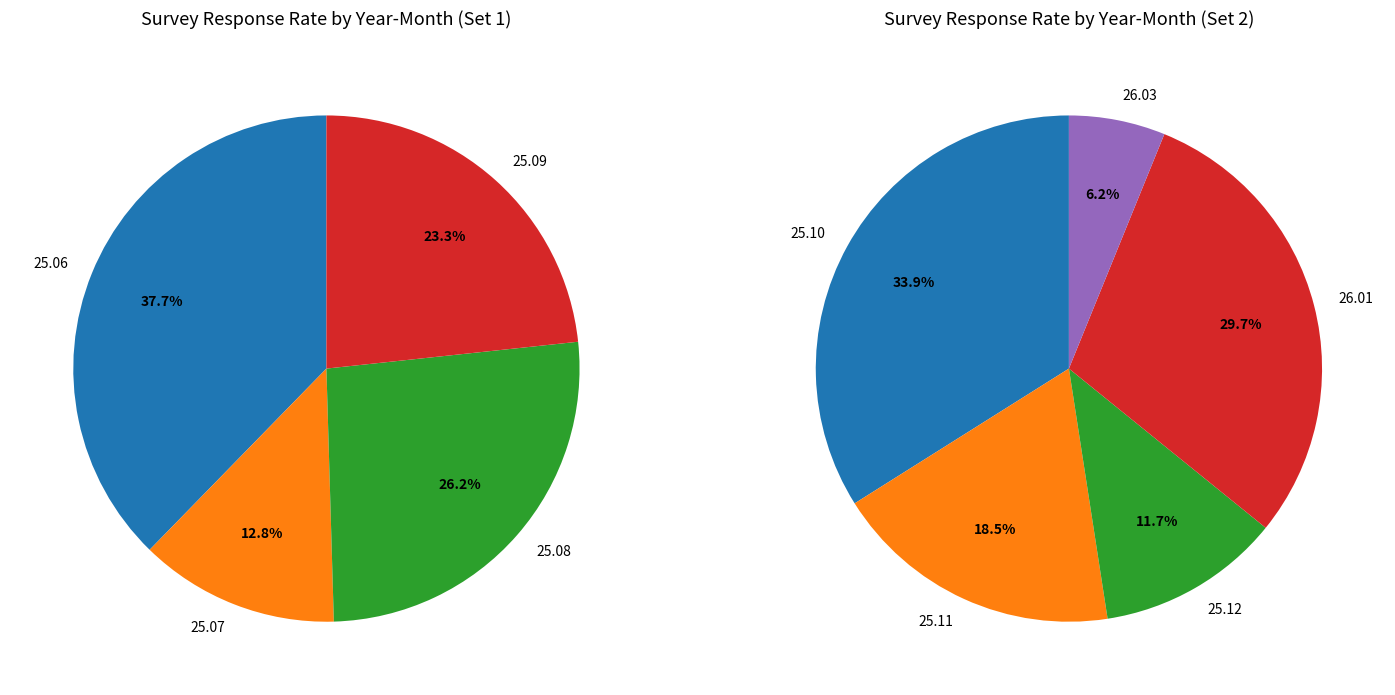

Do 26.01 and 26.03 together represent more than half of the pie?

No